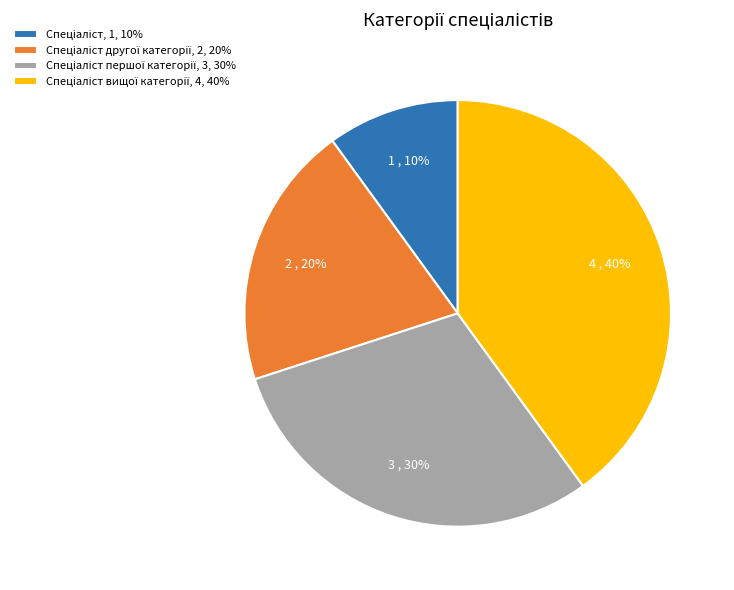

To the nearest percent, what is the average slice percentage?

25%